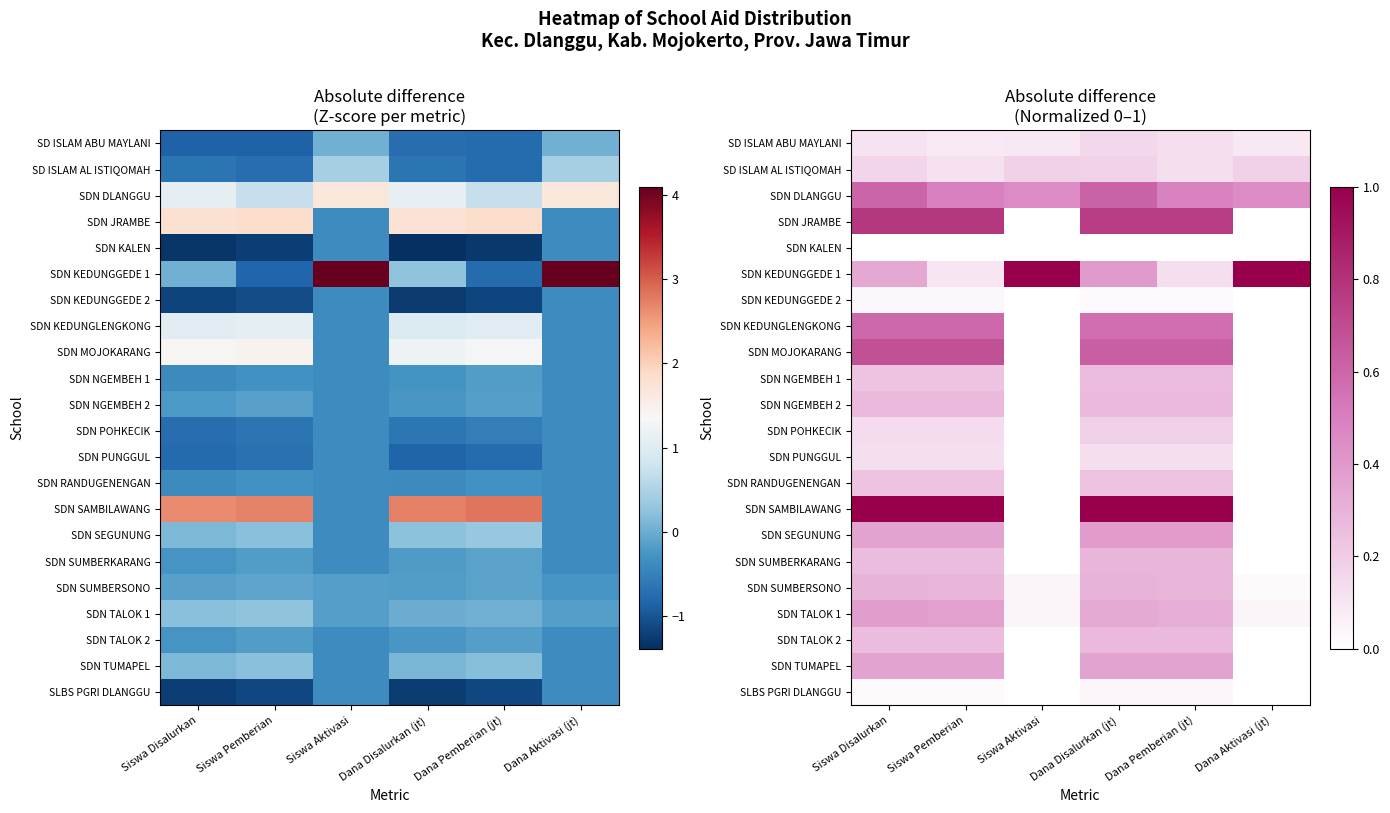

Is the value of SDN TALOK 2 at Dana Pemberian (jt) greater than the value of SDN TALOK 1 at Siswa Aktivasi?

Yes